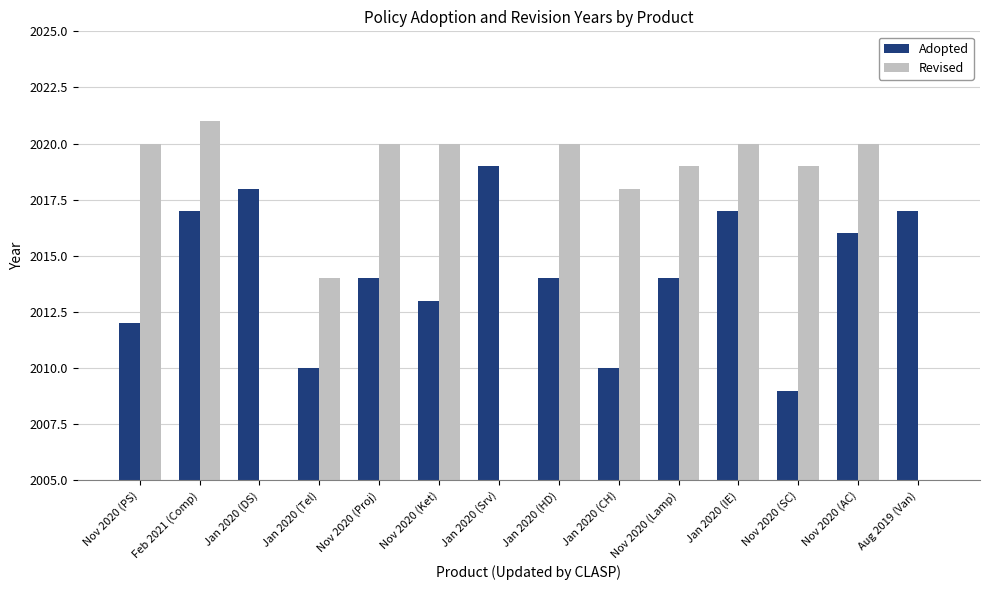

Reading left to right, what are all the values shown in this chart?

Adopted: Nov 2020 (PS)=2012	Feb 2021 (Comp)=2017	Jan 2020 (DS)=2018	Jan 2020 (Tel)=2010	Nov 2020 (Proj)=2014	Nov 2020 (Ket)=2013	Jan 2020 (Srv)=2019	Jan 2020 (HD)=2014	Jan 2020 (CH)=2010	Nov 2020 (Lamp)=2014	Jan 2020 (IE)=2017	Nov 2020 (SC)=2009	Nov 2020 (AC)=2016	Aug 2019 (Van)=2017
Revised: Nov 2020 (PS)=2020	Feb 2021 (Comp)=2021	Jan 2020 (DS)=0	Jan 2020 (Tel)=2014	Nov 2020 (Proj)=2020	Nov 2020 (Ket)=2020	Jan 2020 (Srv)=0	Jan 2020 (HD)=2020	Jan 2020 (CH)=2018	Nov 2020 (Lamp)=2019	Jan 2020 (IE)=2020	Nov 2020 (SC)=2019	Nov 2020 (AC)=2020	Aug 2019 (Van)=0